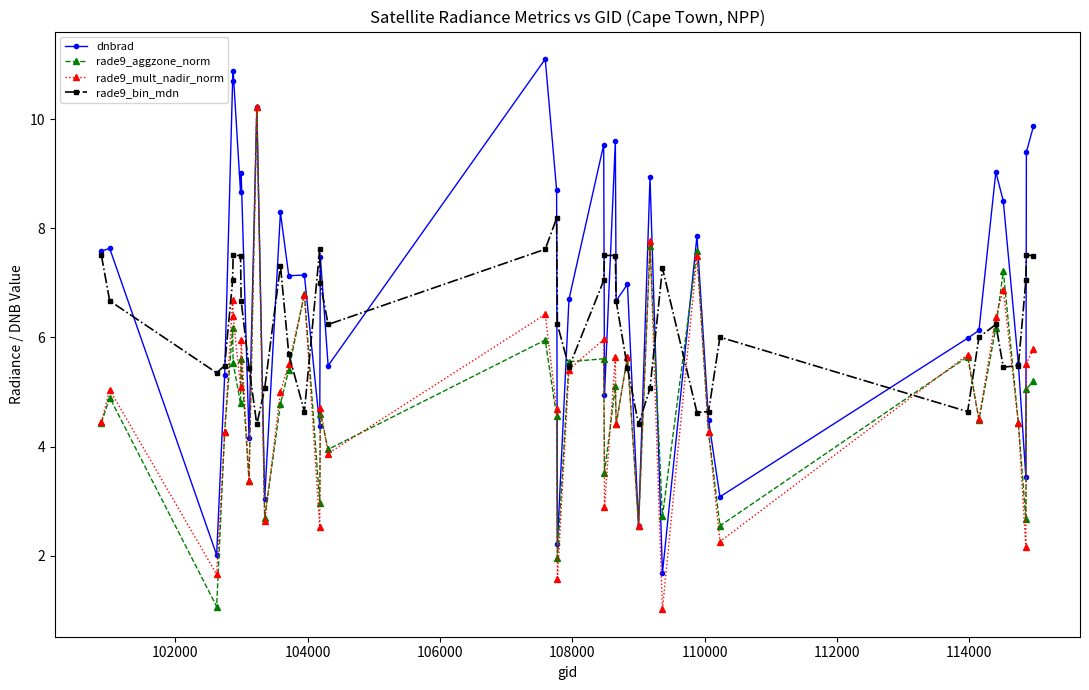

Which series has the largest total across all categories?

dnbrad